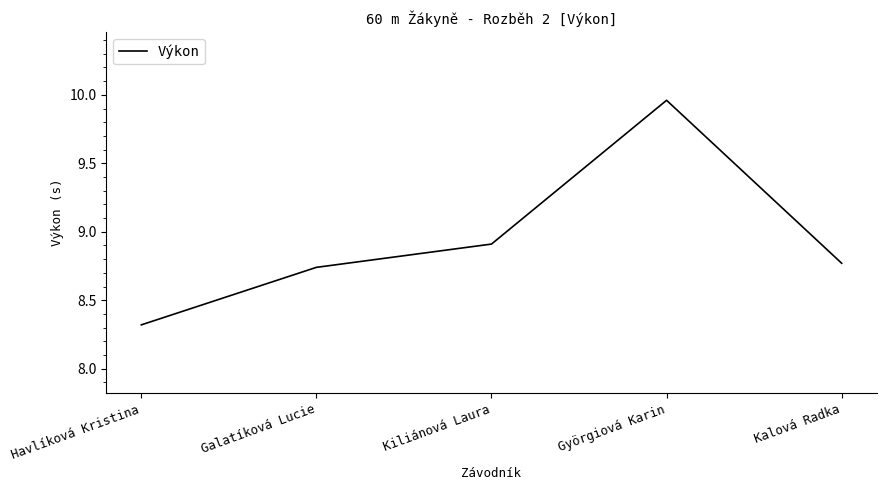

What position from the right is Kiliánová Laura?

3